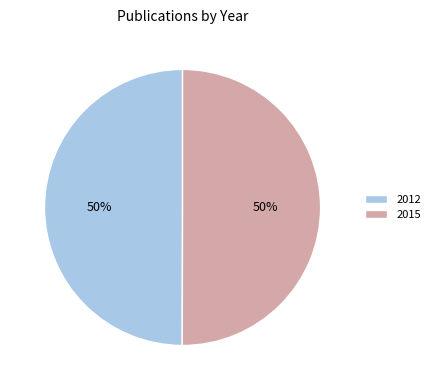

To the nearest percent, what percentage of the pie is 2015?

50%